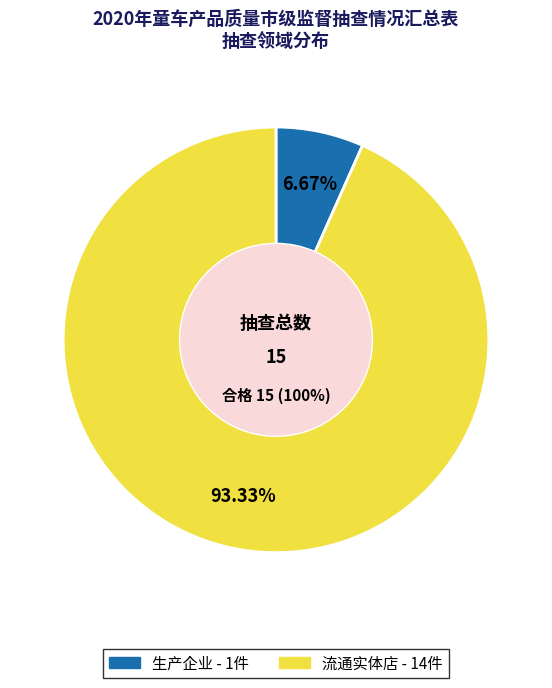

The 流通实体店 slice represents 93% of the pie. True or false?

True